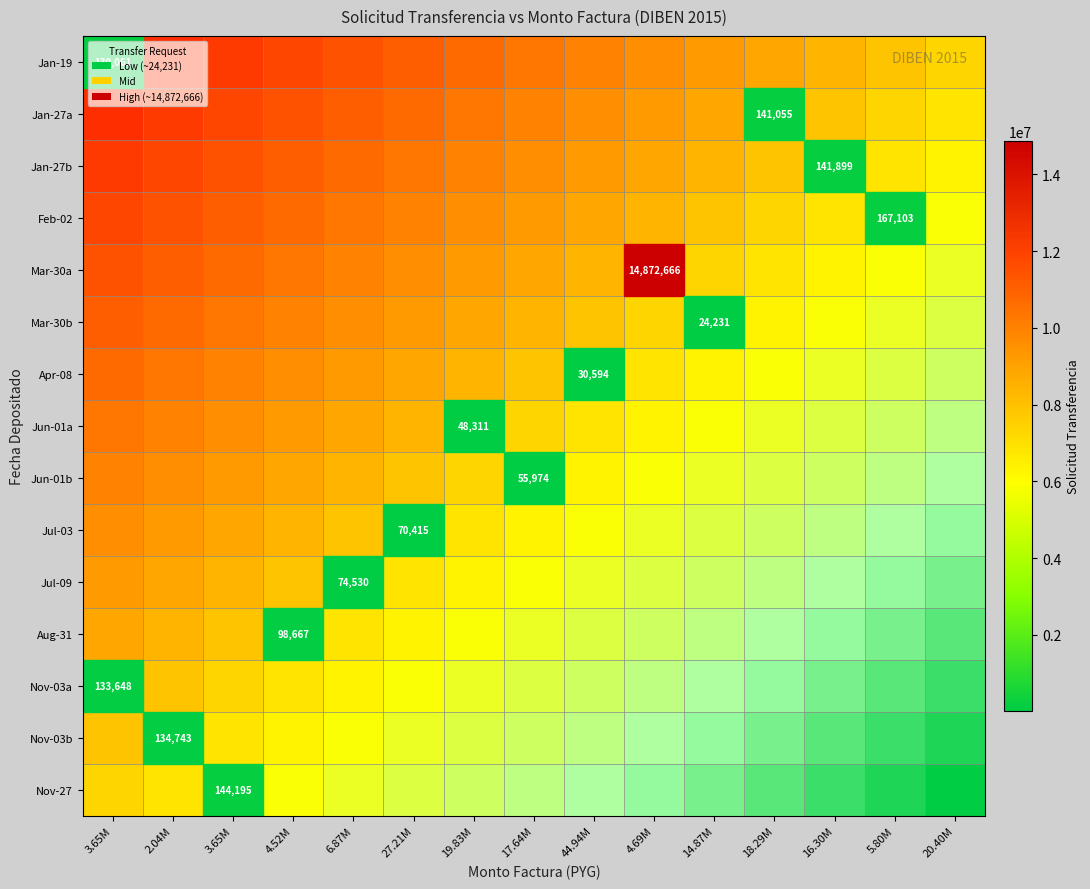

Which series has the largest range (max minus min)?

Jan-19